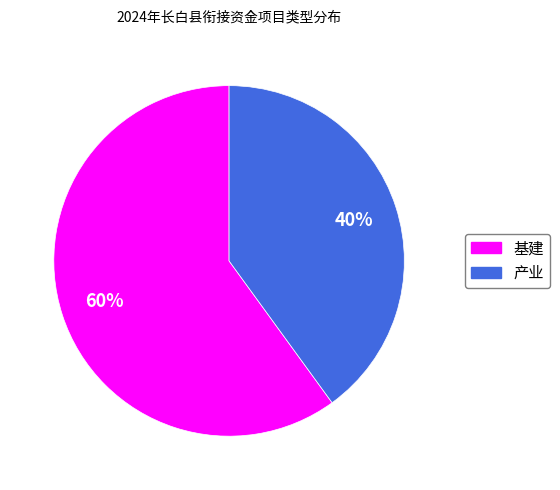

Does 产业 account for over 50% of the chart?

No